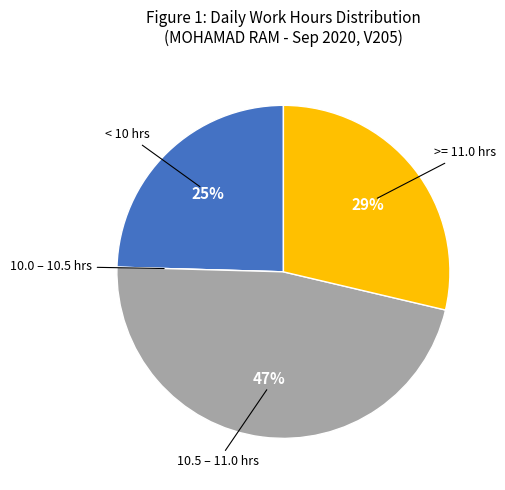

To the nearest percent, what is the difference between the largest and smallest slice percentages?

47%